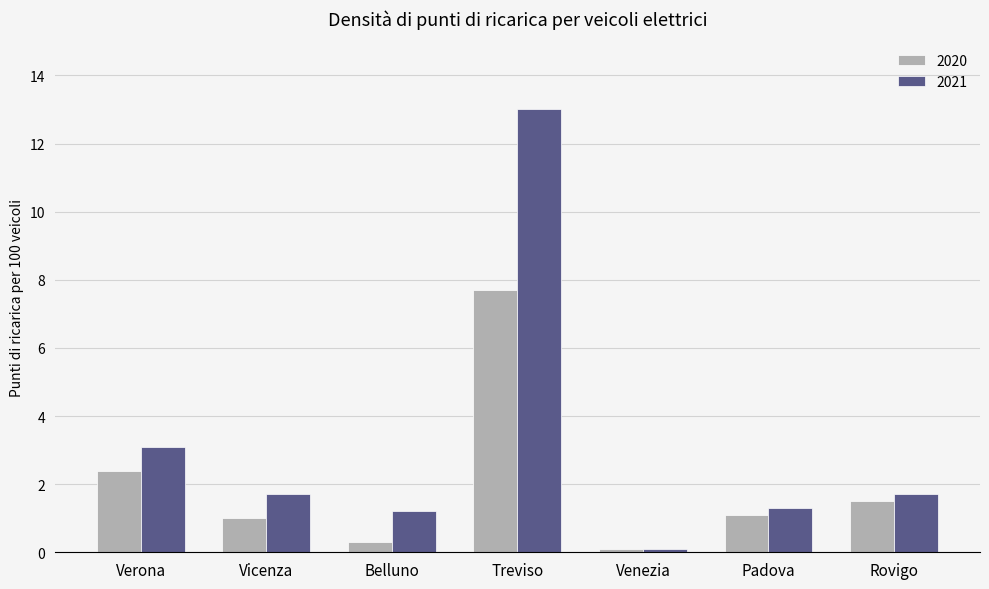

What is the value of the 2021 bar at the 7th from the left?

1.7